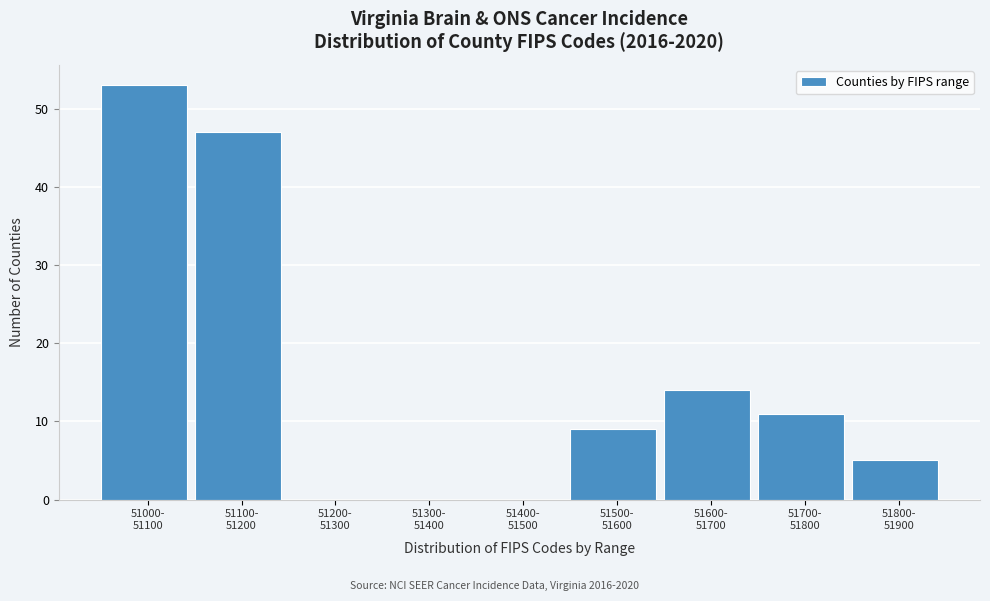

What is the sum of all values?

139